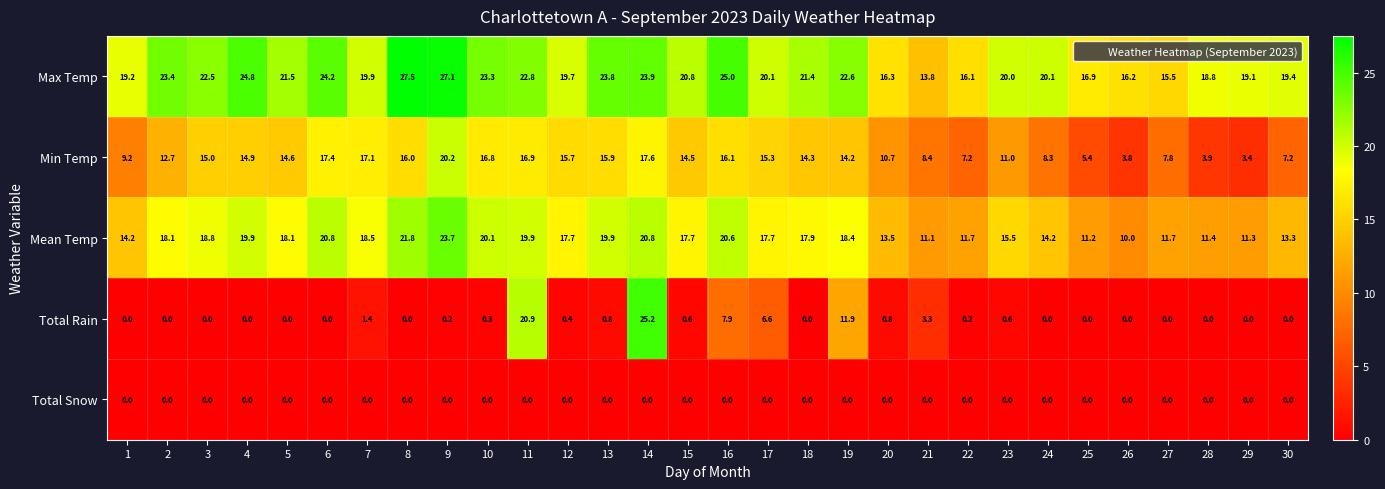

What is the maximum value shown in the chart?

27.5